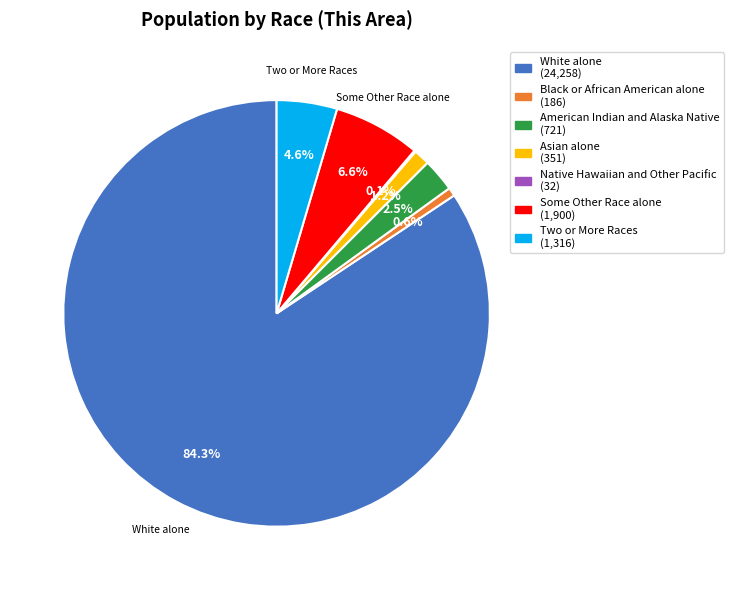

Is Two or More Races the majority of the pie?

No